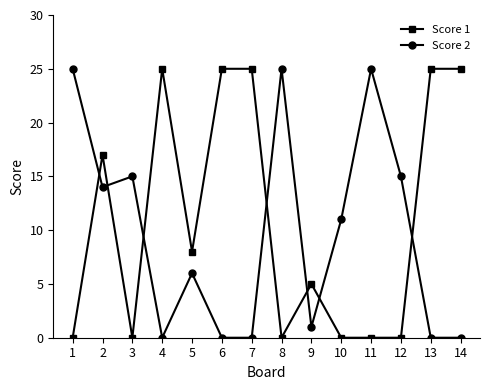

At 10, list the series in order from smallest to largest.

Score 1, Score 2